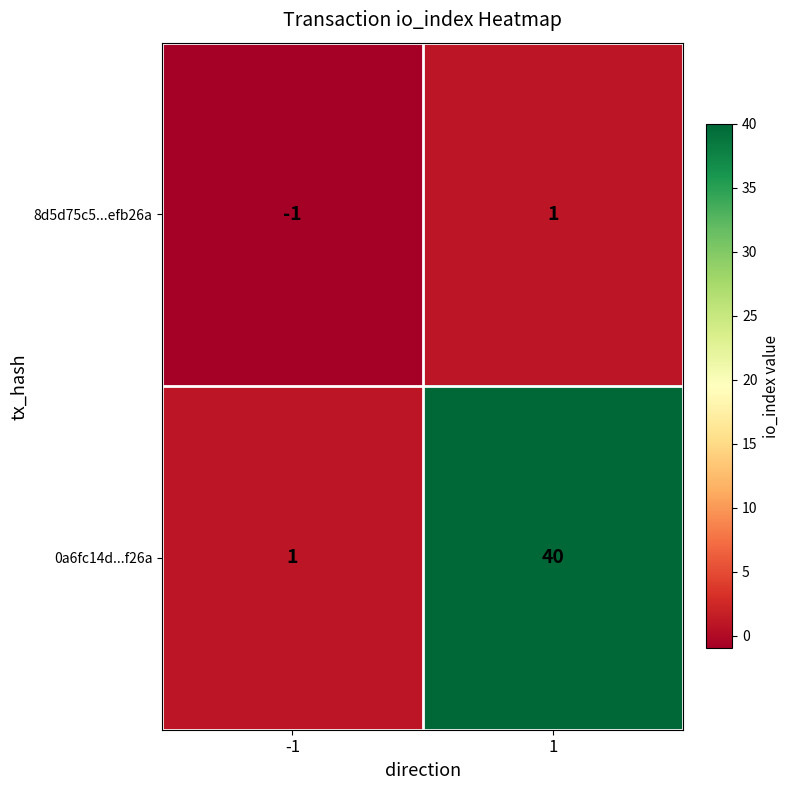

Which series has the largest range (max minus min)?

0a6fc14d...f26a